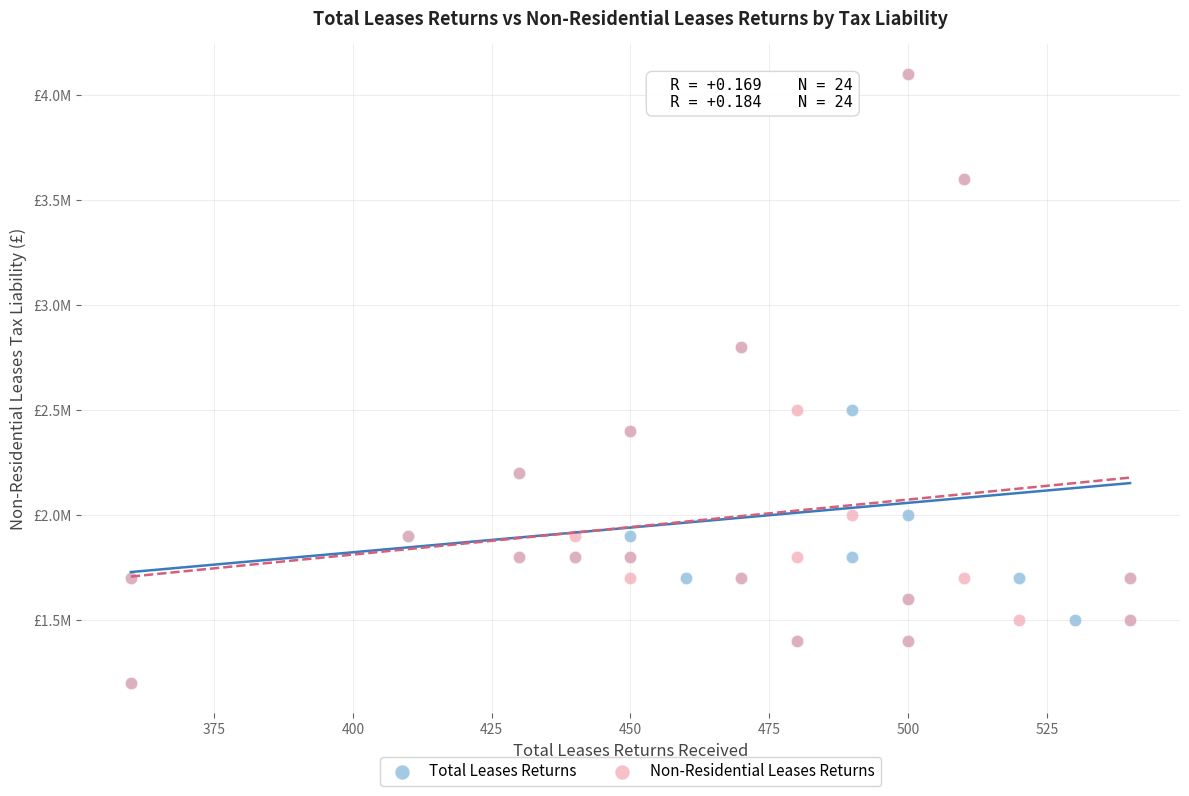

What are all the series names shown in the legend?

Total Leases Returns, Non-Residential Leases Returns